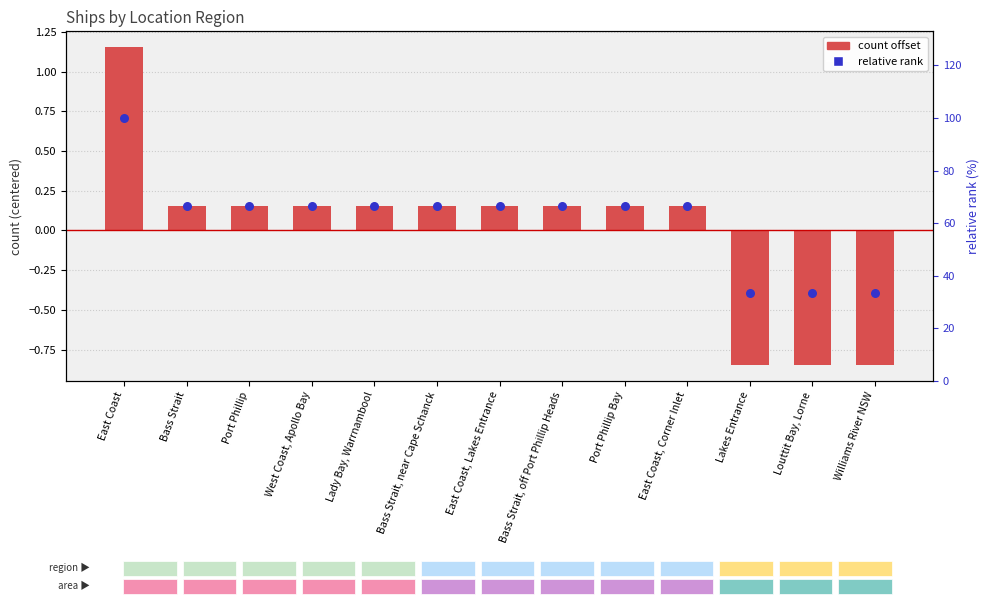

Which series has the widest spread of Y values?

relative rank